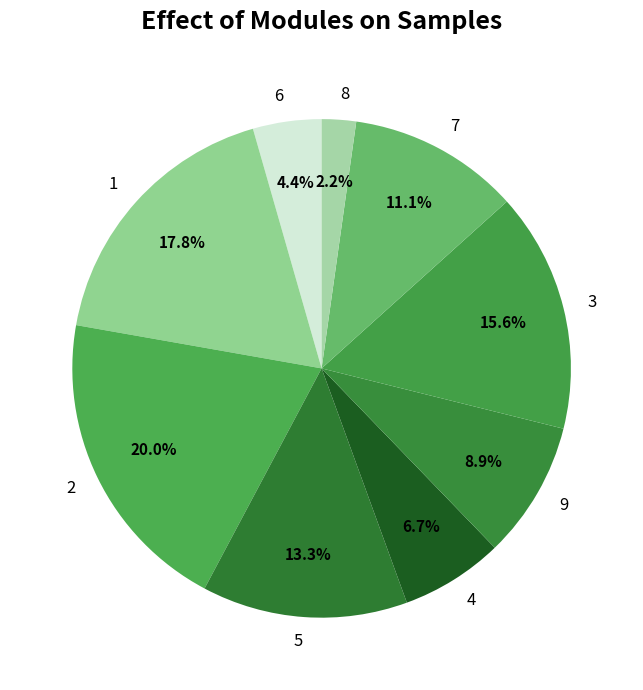

Count the number of slices in the pie.

9